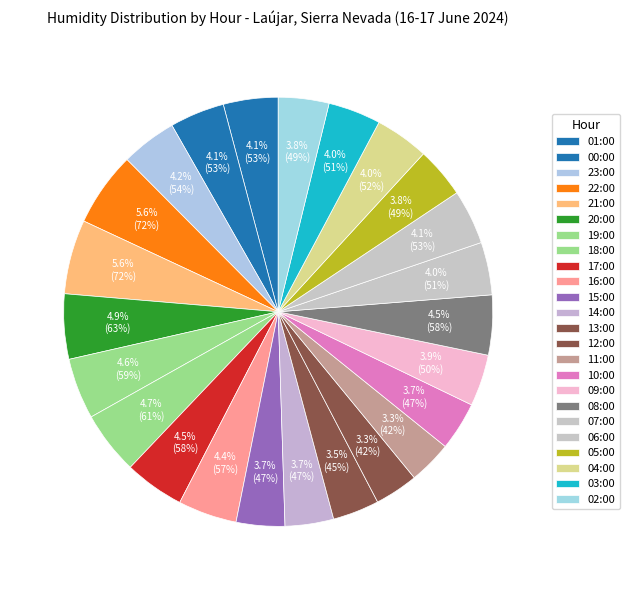

Is it true that 00:00 is 4% of the pie?

True